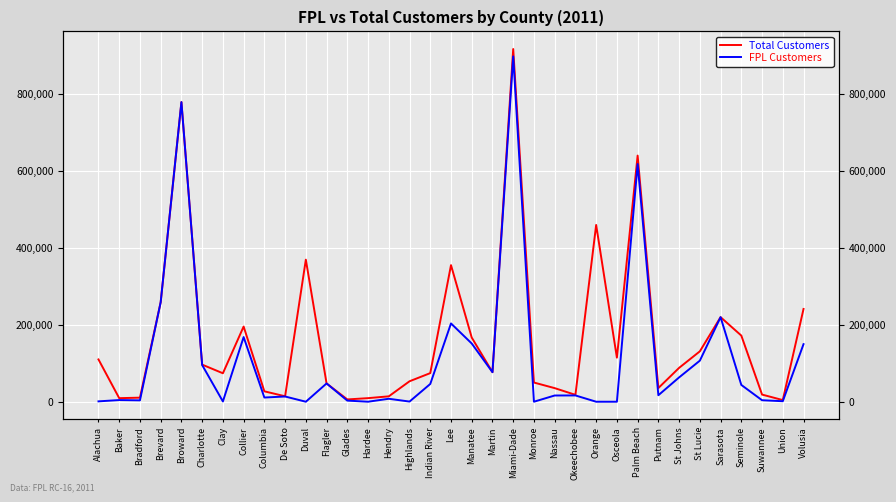

Reading left to right, transcribe all the data shown in this chart.

Total Customers: 110024	9261	10591	258982	779448	96514	74040	195557	27063	14203	369611	47580	5968	9318	14032	53198	74438	355346	166890	76816	917556	49926	35363	17968	459954	114629	640344	35622	88104	131082	220002	172073	18605	4267	241296
FPL Customers: 956	4339	3556	258944	779448	95429	708	168214	10938	13606	5	47566	2885	32	7707	415	46183	203690	151459	76816	898400	40	16199	16350	2	2	618379	16906	63276	106848	219982	43689	3895	1314	149759